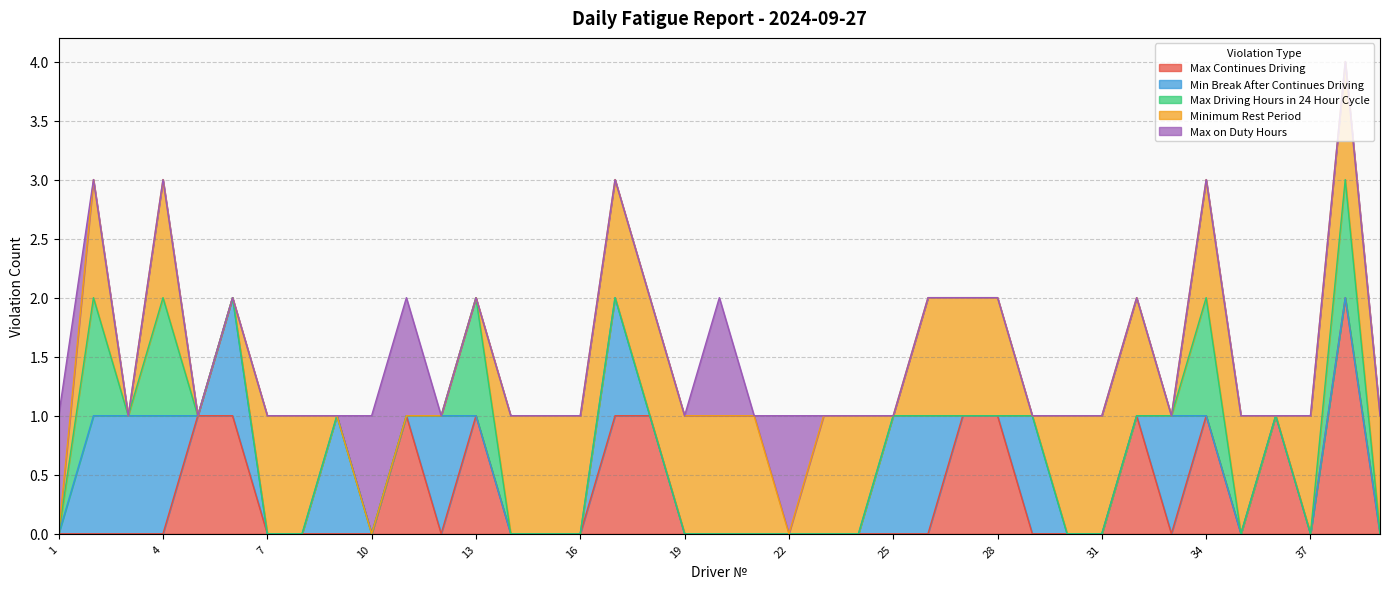

What is the difference between the maximum and minimum values in the Min Break After Continues Driving series?

1